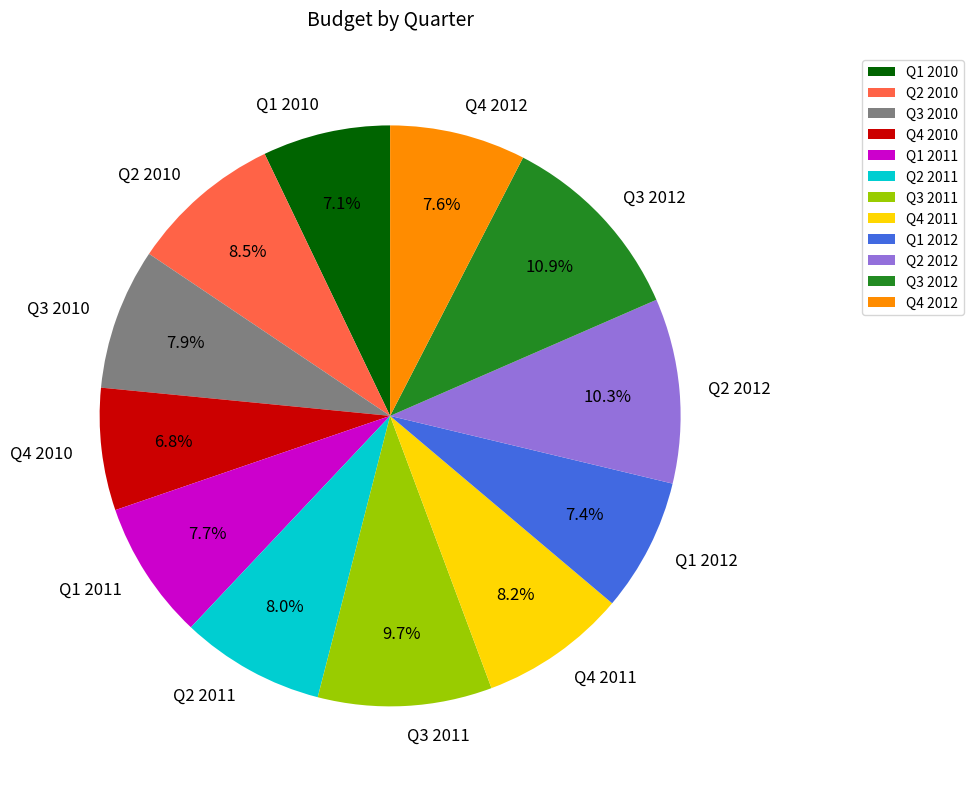

To the nearest percent, what is the difference between the largest and smallest slice percentages?

4%